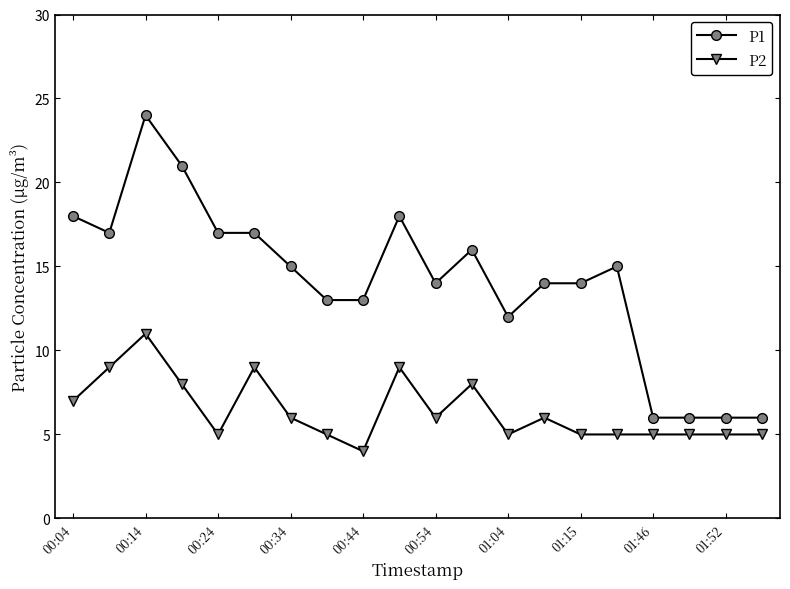

Reading left to right, extract all data points from this chart.

P1: 18	17	24	21	17	17	15	13	13	18	14	16	12	14	14	15	6	6	6	6
P2: 7	9	11	8	5	9	6	5	4	9	6	8	5	6	5	5	5	5	5	5